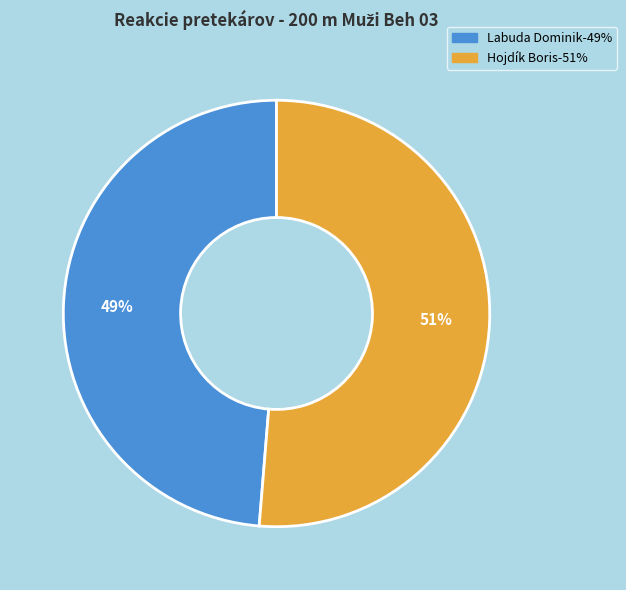

To the nearest percent, what is the combined percentage of Labuda Dominik and Hojdík Boris?

100%